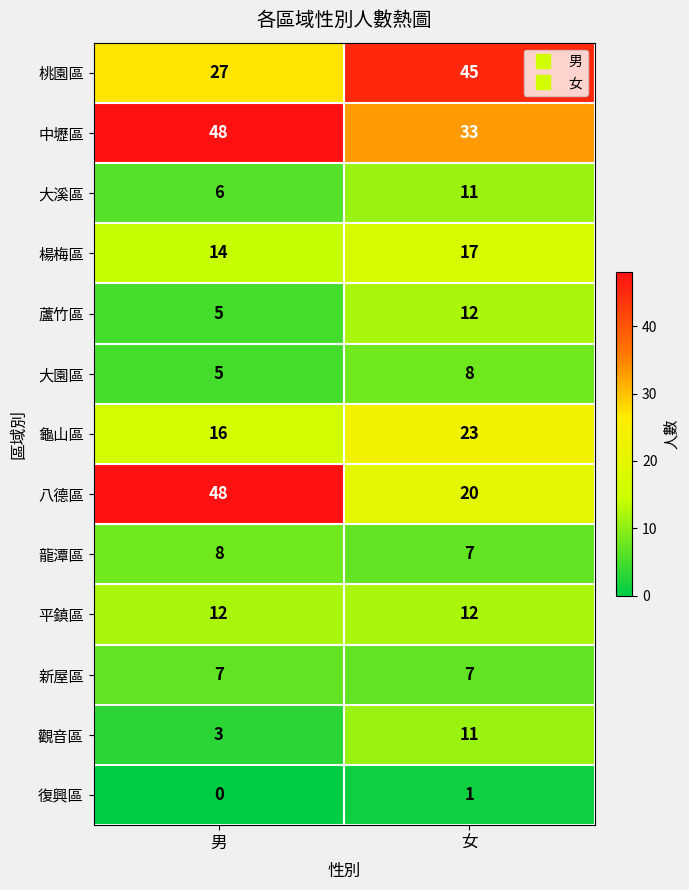

How many categories are shown in the chart?

2